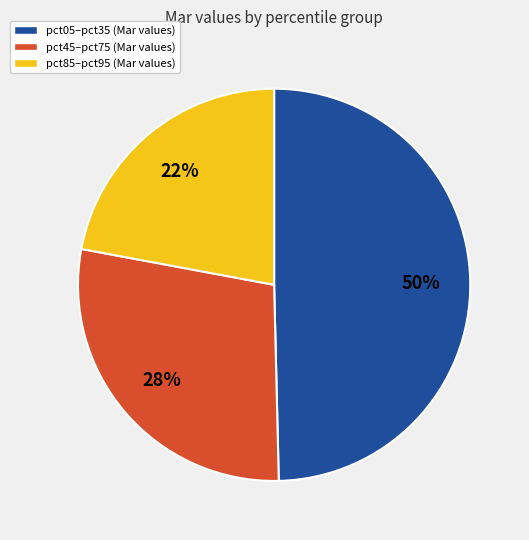

To the nearest percent, what is the difference between the largest and smallest slice percentages?

28%